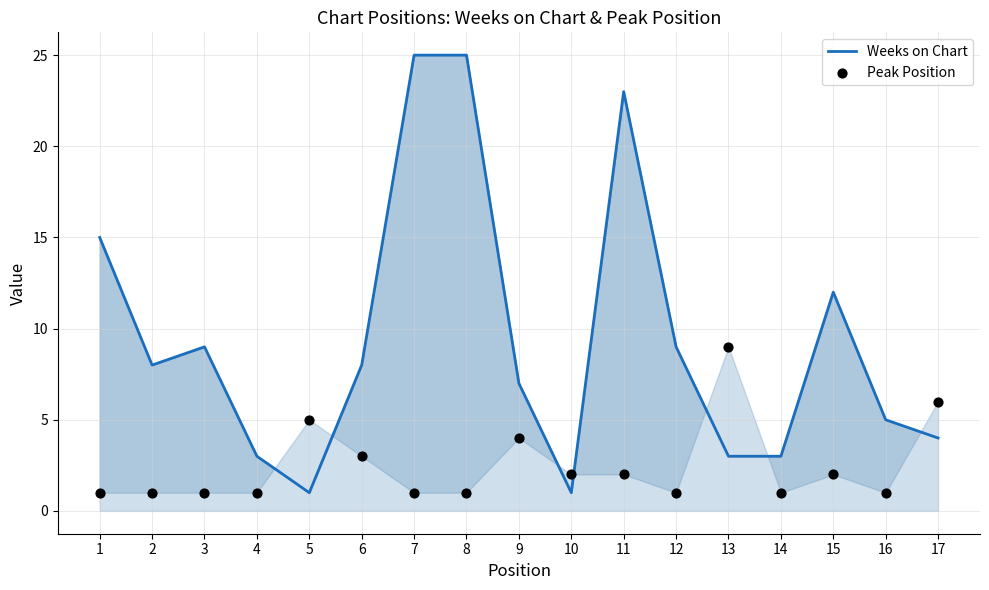

Which series has the largest total across all categories?

Weeks on Chart